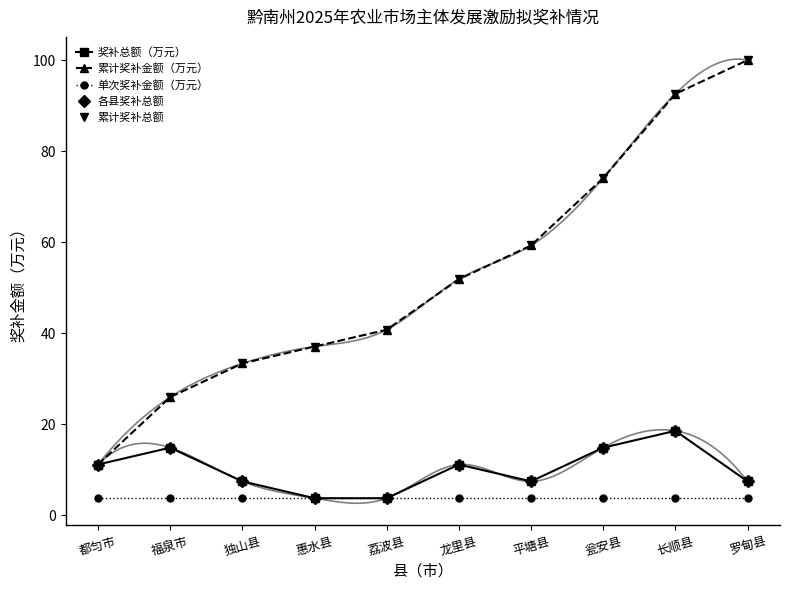

Reading right to left, what are all the values shown in this chart?

奖补总额（万元）: 罗甸县=7.4	长顺县=18.5	瓮安县=14.8	平塘县=7.4	龙里县=11.1	荔波县=3.7	惠水县=3.7	独山县=7.4	福泉市=14.8	都匀市=11.1
累计奖补金额（万元）: 罗甸县=100.0	长顺县=92.6	瓮安县=74.1	平塘县=59.3	龙里县=51.9	荔波县=40.7	惠水县=37.0	独山县=33.3	福泉市=25.9	都匀市=11.1
单次奖补金额（万元）: 罗甸县=3.7	长顺县=3.7	瓮安县=3.7	平塘县=3.7	龙里县=3.7	荔波县=3.7	惠水县=3.7	独山县=3.7	福泉市=3.7	都匀市=3.7
各县奖补总额: 罗甸县=7.4	长顺县=18.5	瓮安县=14.8	平塘县=7.4	龙里县=11.1	荔波县=3.7	惠水县=3.7	独山县=7.4	福泉市=14.8	都匀市=11.1
累计奖补总额: 罗甸县=100.0	长顺县=92.6	瓮安县=74.1	平塘县=59.3	龙里县=51.9	荔波县=40.7	惠水县=37.0	独山县=33.3	福泉市=25.9	都匀市=11.1